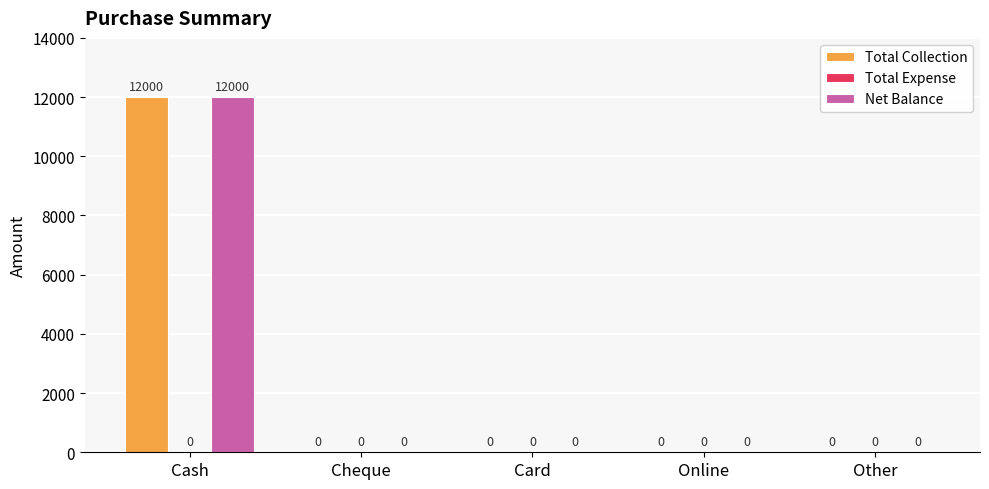

What is the sum of the Total Collection values at Cash and Online?

12000